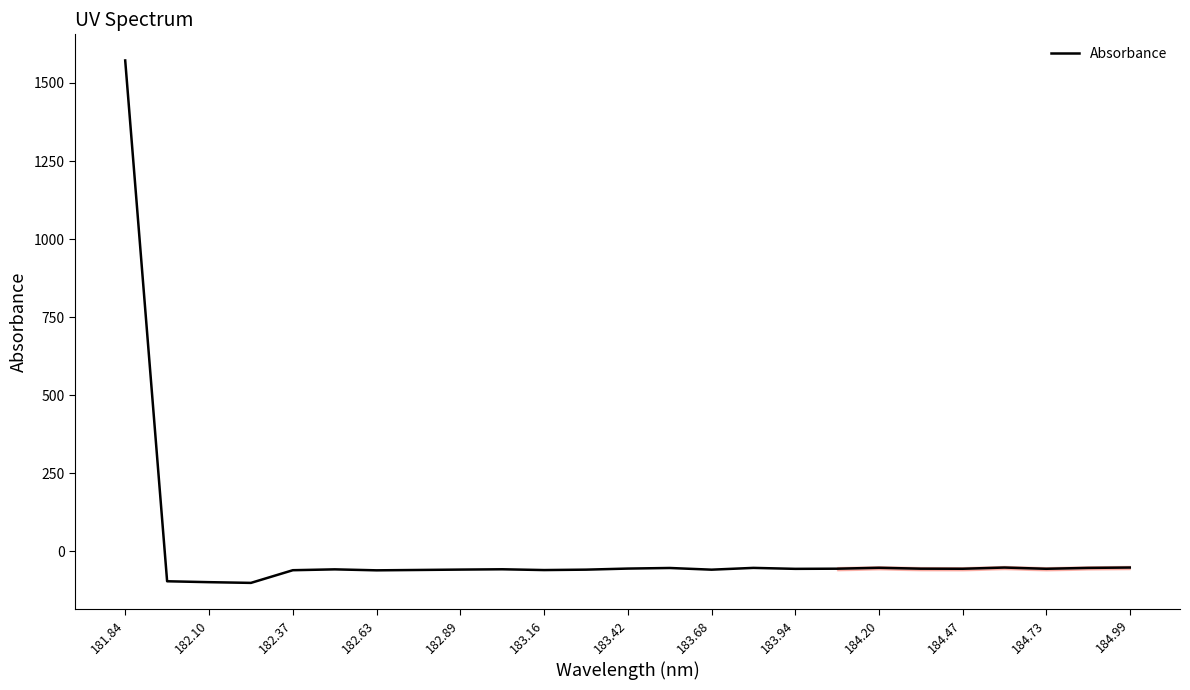

How many series are shown in this chart?

1